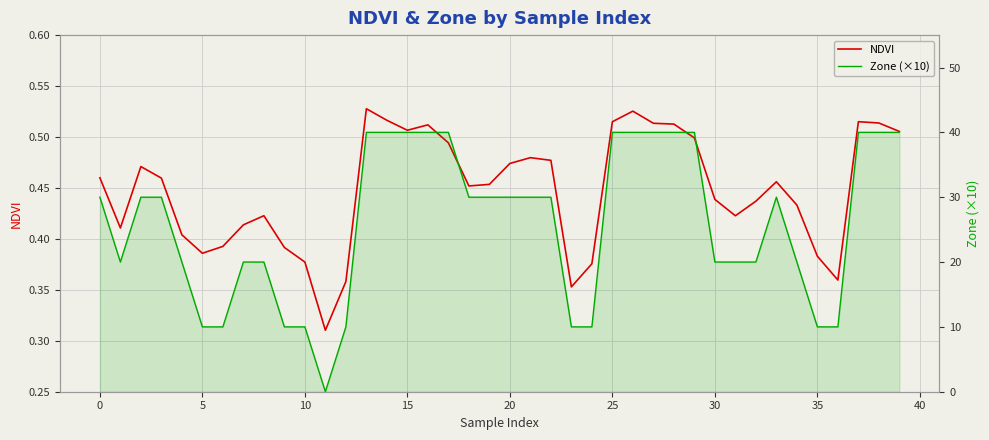

The Zone (×10) series shows 49.4 at 5. True or false?

False